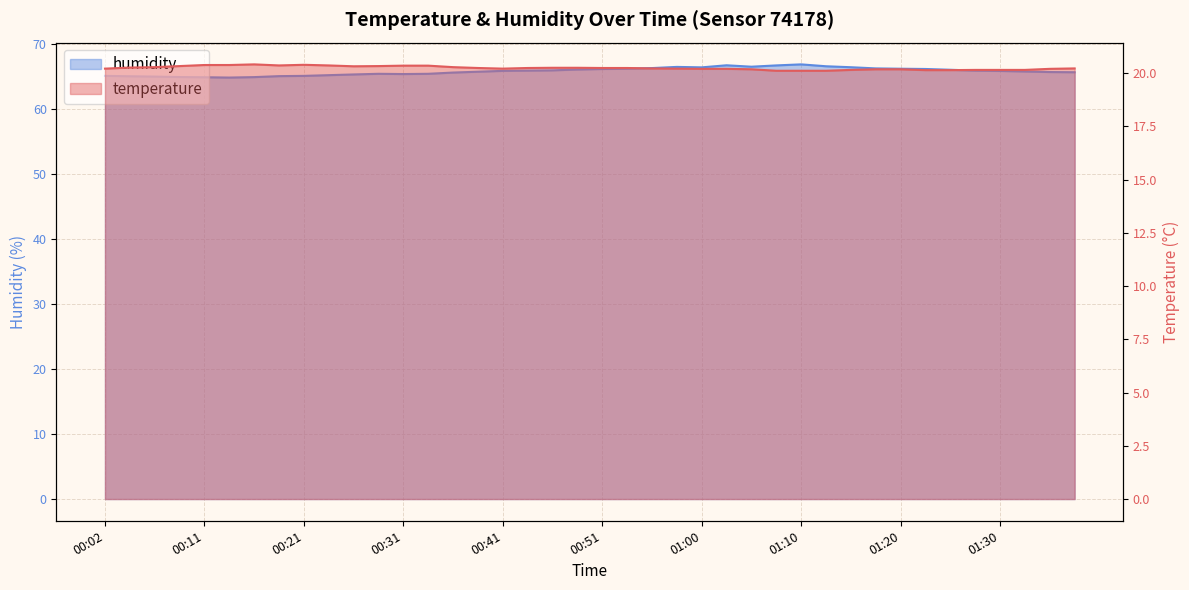

The temperature series shows 31.6 at 00:09. True or false?

False